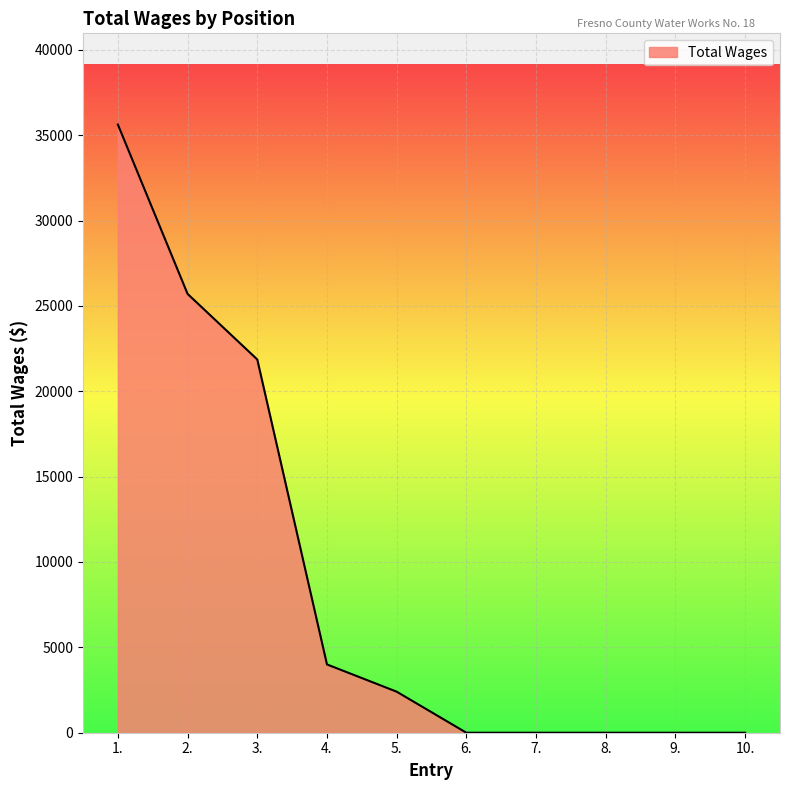

What is the change in value from 2. to 5.?

-23298